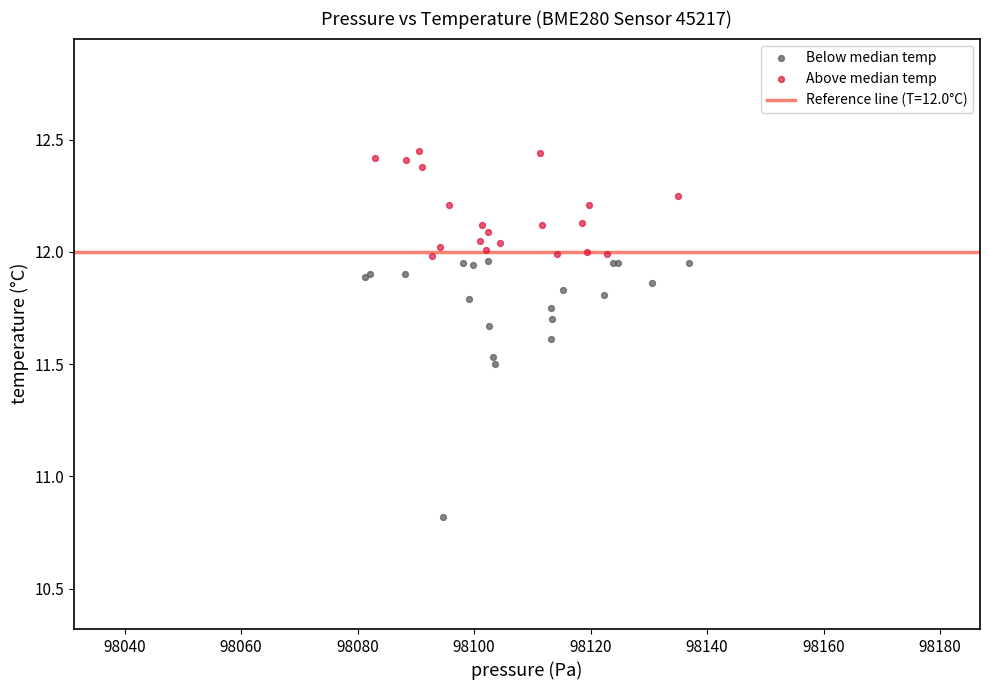

Which series has the largest Y range (max minus min)?

Below median temp